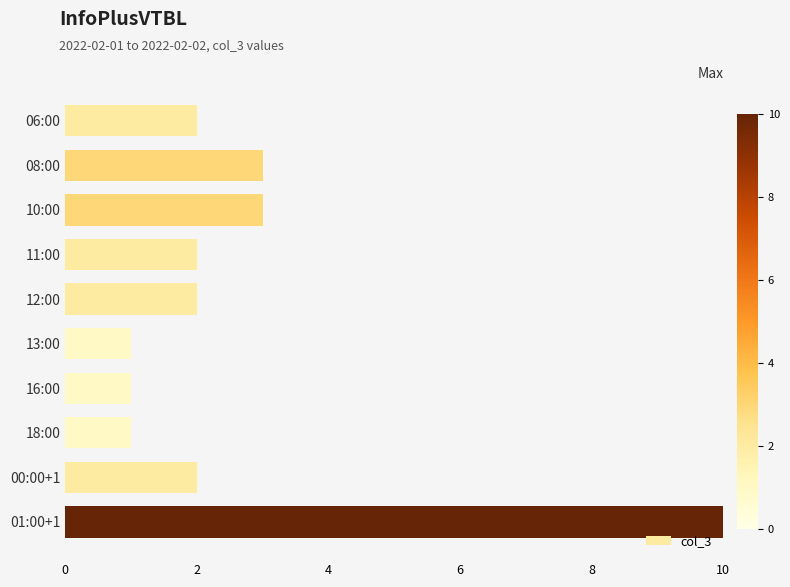

Reading top to bottom, what are all the values shown in this chart?

06:00=2	08:00=3	10:00=3	11:00=2	12:00=2	13:00=1	16:00=1	18:00=1	00:00+1=2	01:00+1=10